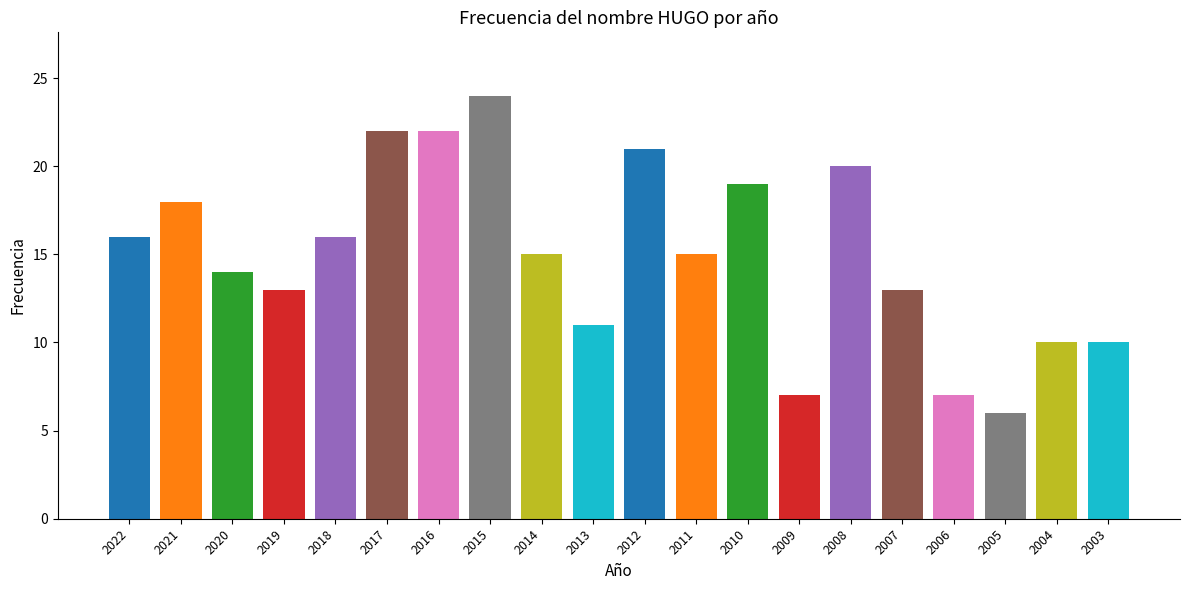

Which has a higher value, 2011 or 2007?

2011